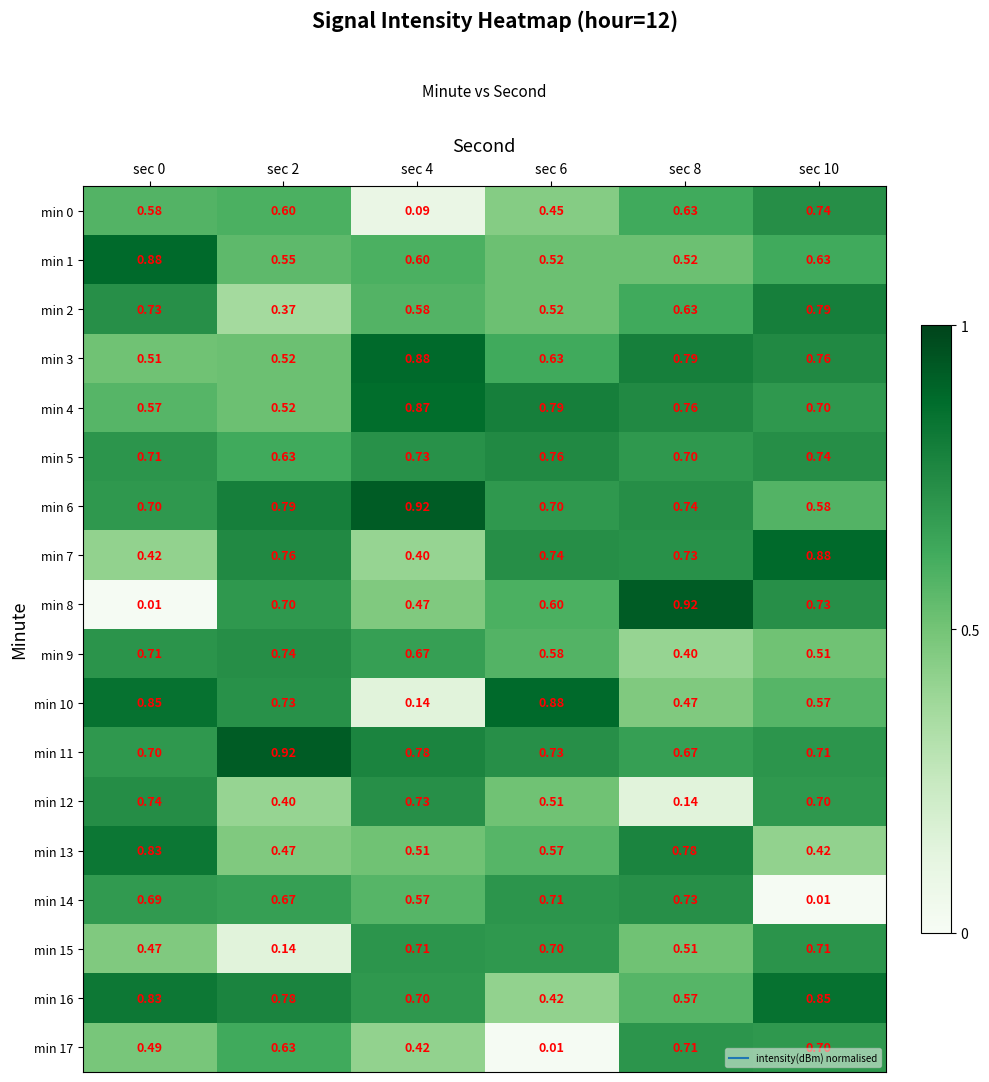

Is the value of min 6 at sec 8 greater than the value of min 13 at sec 0?

No